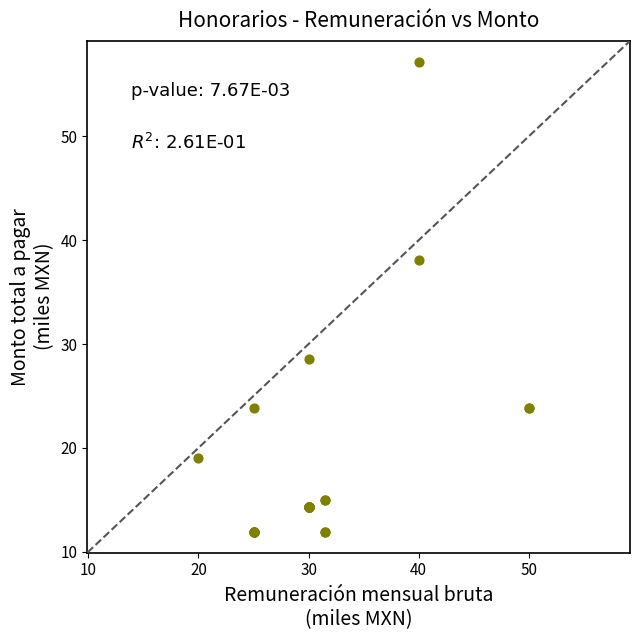

What Y value in the scatter plot is closest to 34?

38.1